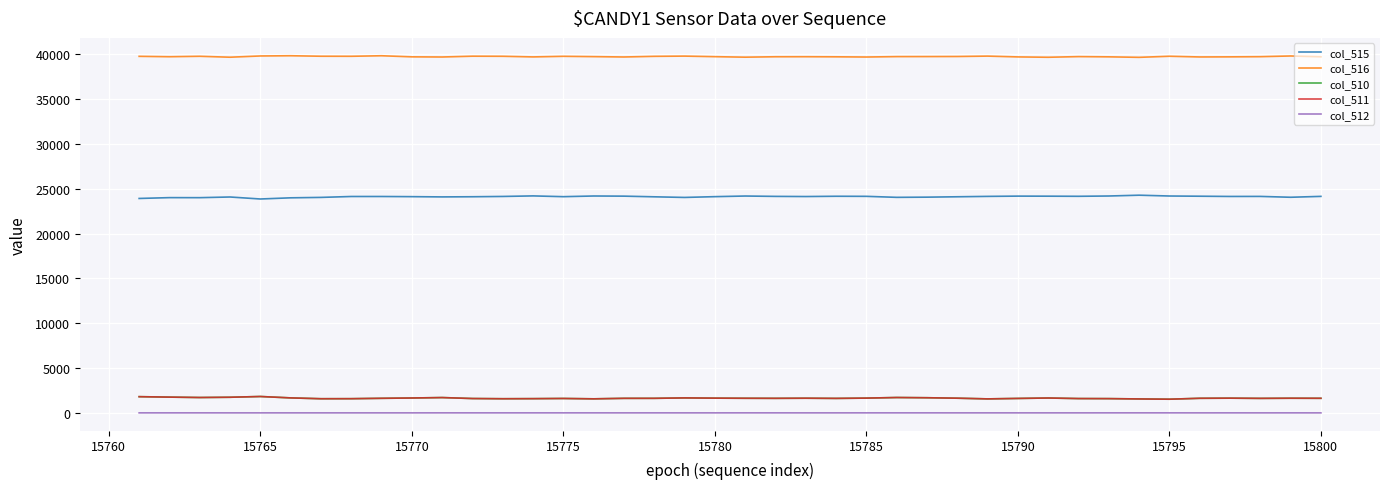

At how many categories does at least one series exceed 26810?

40